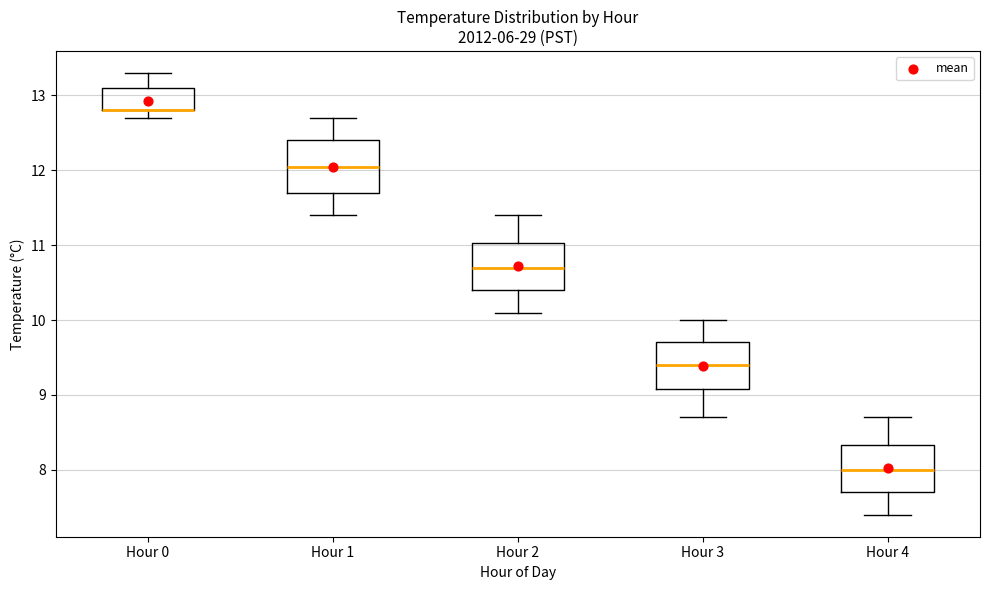

Reading left to right, read every box against the y-axis: the position of its median line, the range the box covers, and the ends of its whiskers. The values are not printed on the chart, so give them approximately, as read against the axis.

Hour 0: median 12.8 (drawn on the box's lower edge), box 12.8 to 13.1, whiskers 12.7 to 13.3
Hour 1: median 12.1, box 11.7 to 12.4, whiskers 11.4 to 12.7
Hour 2: median 10.7, box 10.4 to 11.0, whiskers 10.1 to 11.4
Hour 3: median 9.4, box 9.1 to 9.7, whiskers 8.7 to 10.0
Hour 4: median 8.0, box 7.7 to 8.3, whiskers 7.4 to 8.7